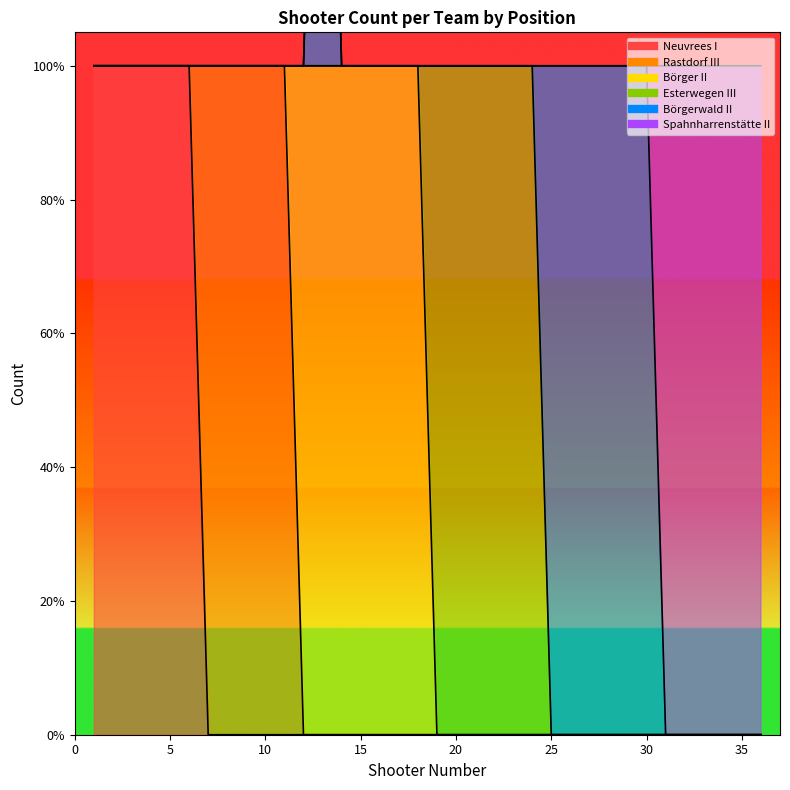

The Neuvrees I series shows 0 at 25. True or false?

False